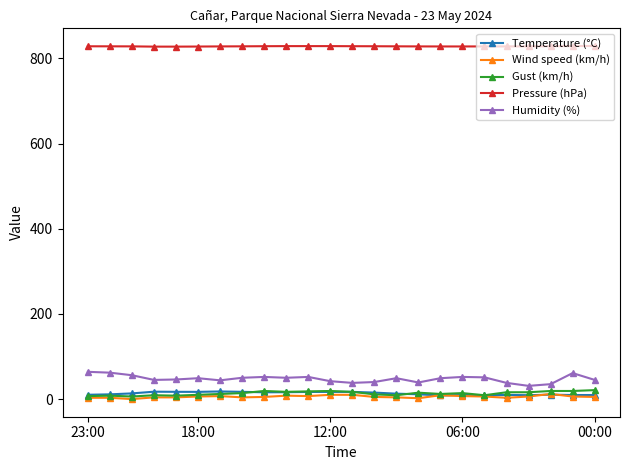

True or false: Gust (km/h) and Pressure (hPa) intersect in this chart.

False